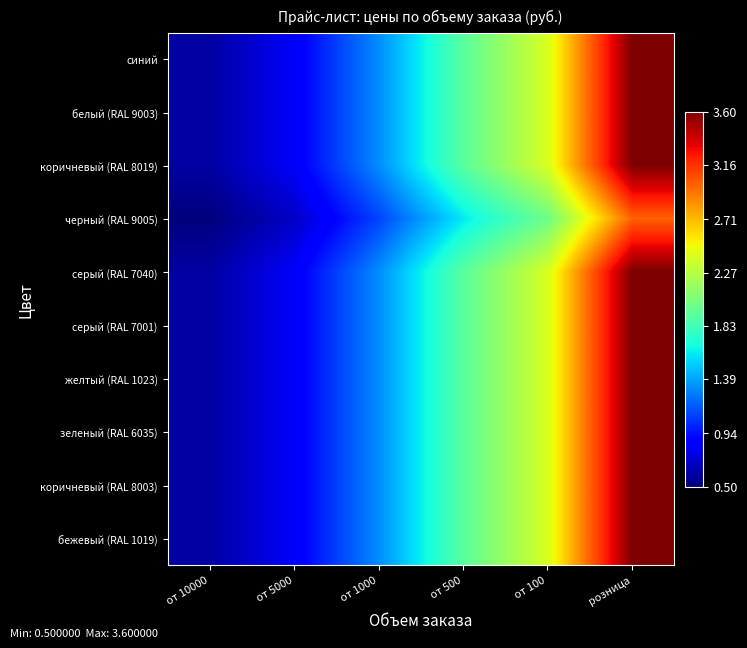

What is the maximum value shown in the chart?

3.6